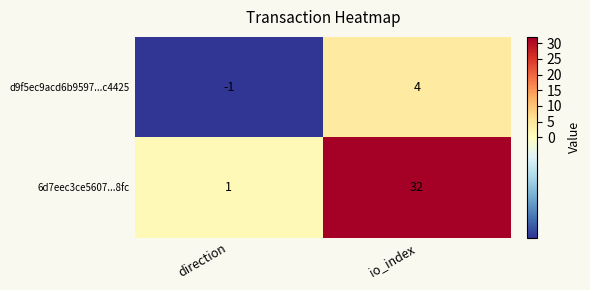

Between direction and io_index, which series saw the biggest shift?

6d7eec3ce5607...8fc